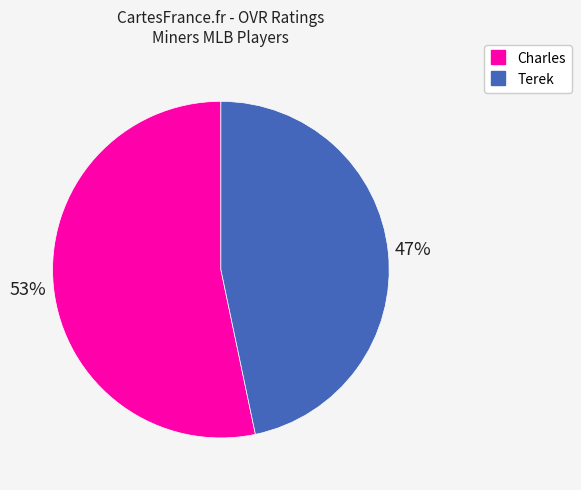

Do Terek and Charles together represent more than half of the pie?

Yes